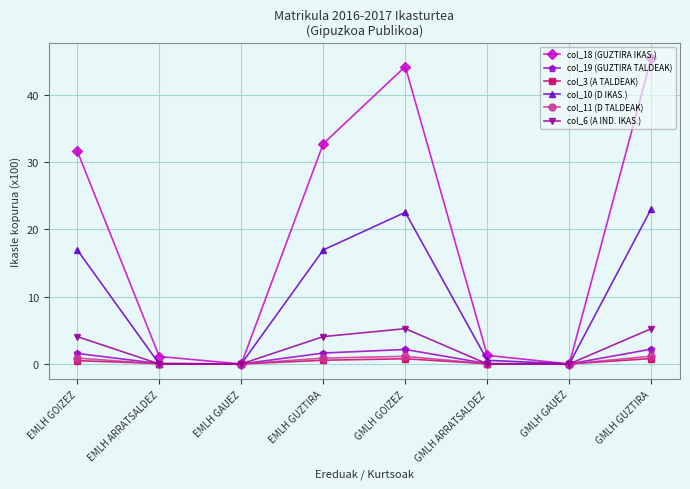

What position from the left is GMLH GAUEZ?

7